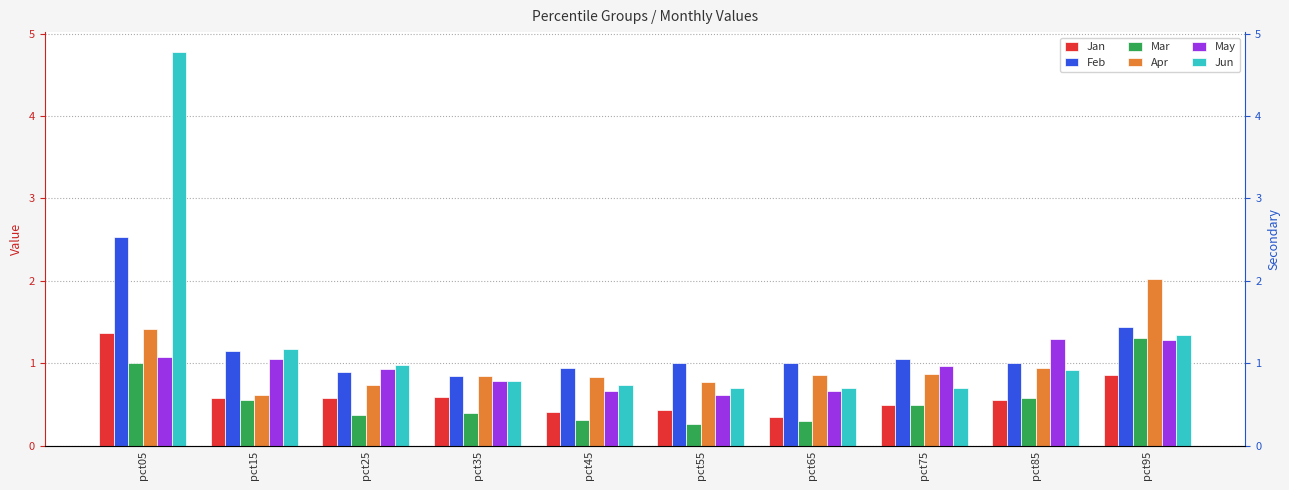

True or false: Jun has a value of 0.7 at pct75.

True